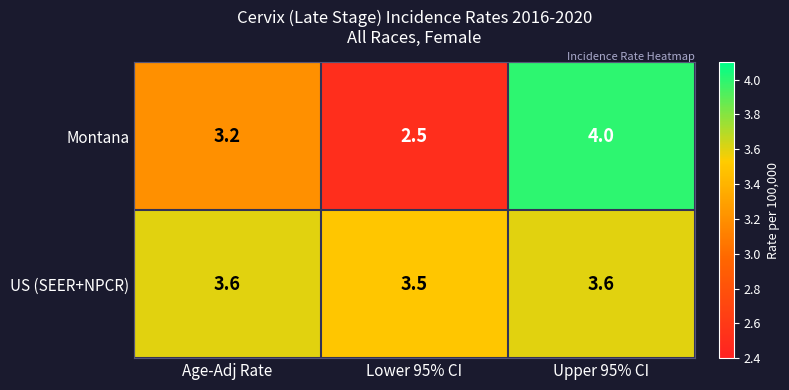

Which series has the largest total across all categories?

US (SEER+NPCR)